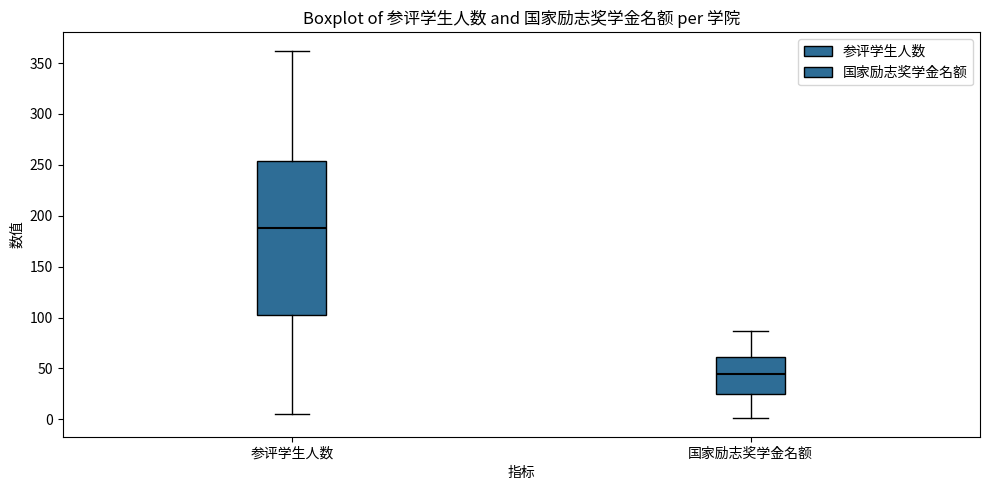

Which box has the highest median line?

参评学生人数